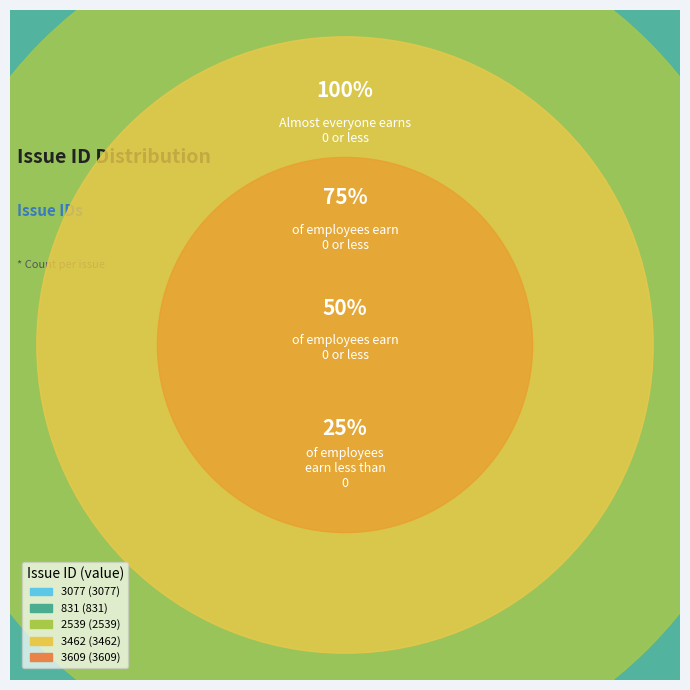

To the nearest percent, what percentage of the pie is 3462?

26%